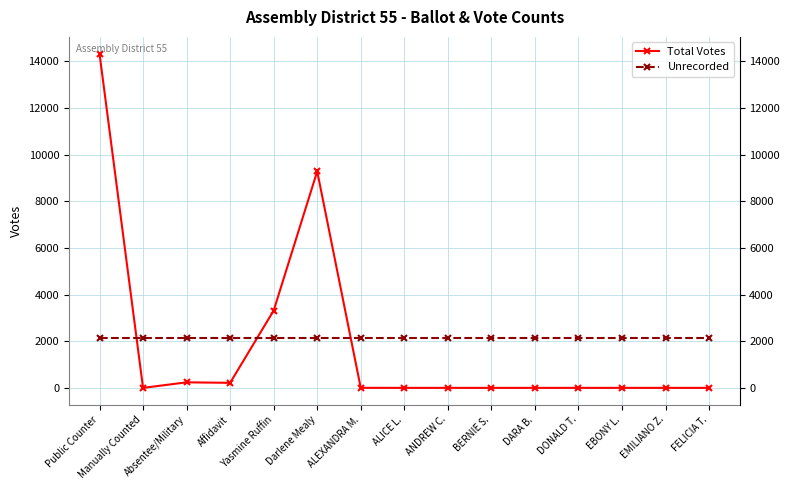

How many lines are shown in the chart?

2